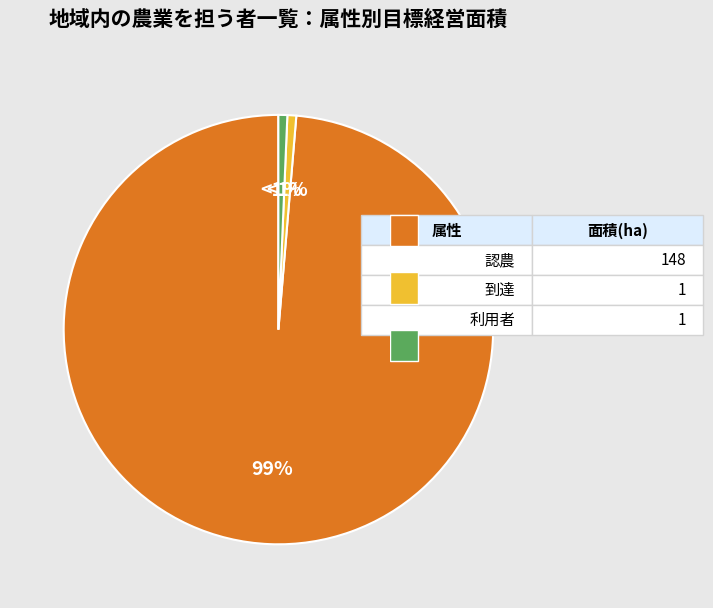

To the nearest percent, what is the average slice percentage?

33%